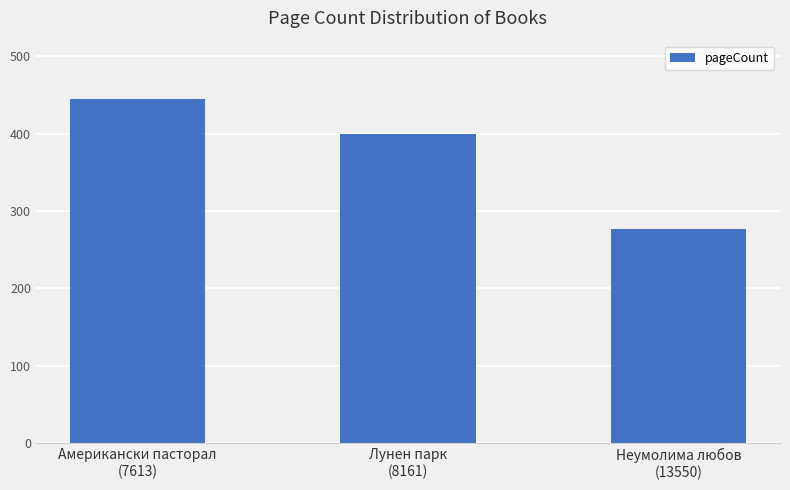

What position from the right is Неумолима любов
(13550)?

1